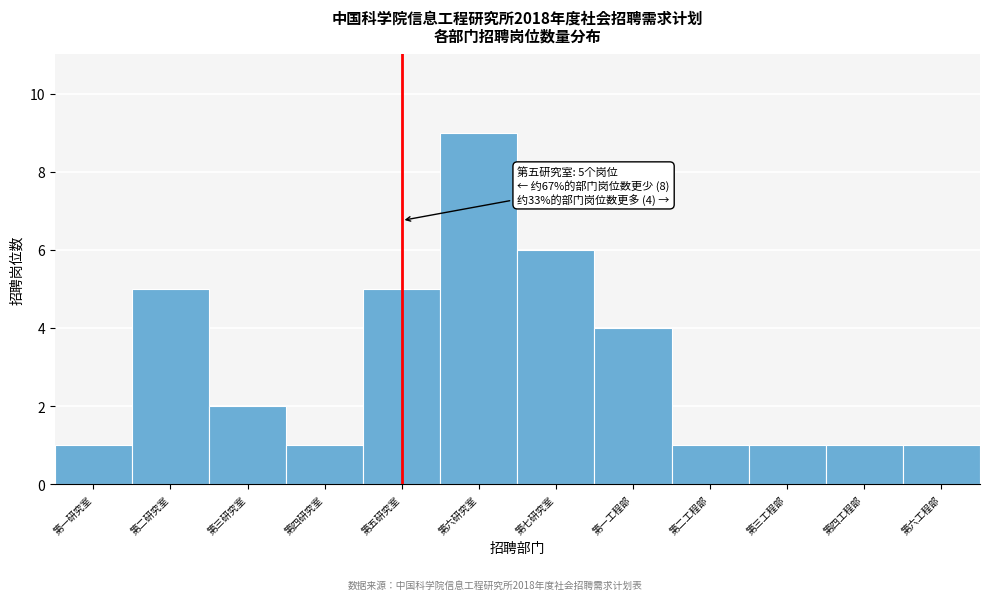

Reading left to right, transcribe all the data shown in this chart.

第一研究室=1	第二研究室=5	第三研究室=2	第四研究室=1	第五研究室=5	第六研究室=9	第七研究室=6	第一工程部=4	第二工程部=1	第三工程部=1	第四工程部=1	第六工程部=1